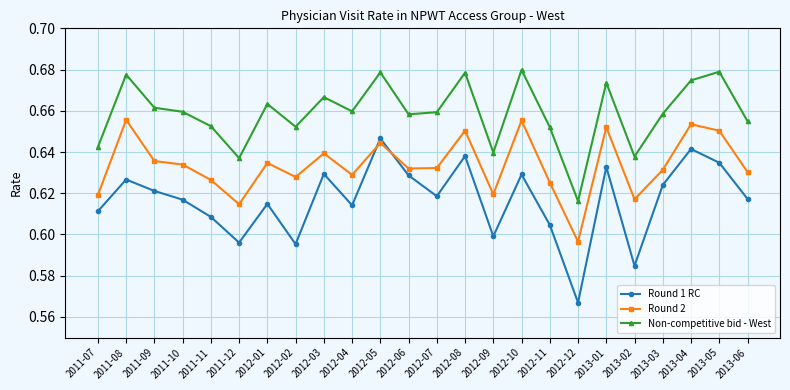

Which series has the largest total across all categories?

Non-competitive bid - West